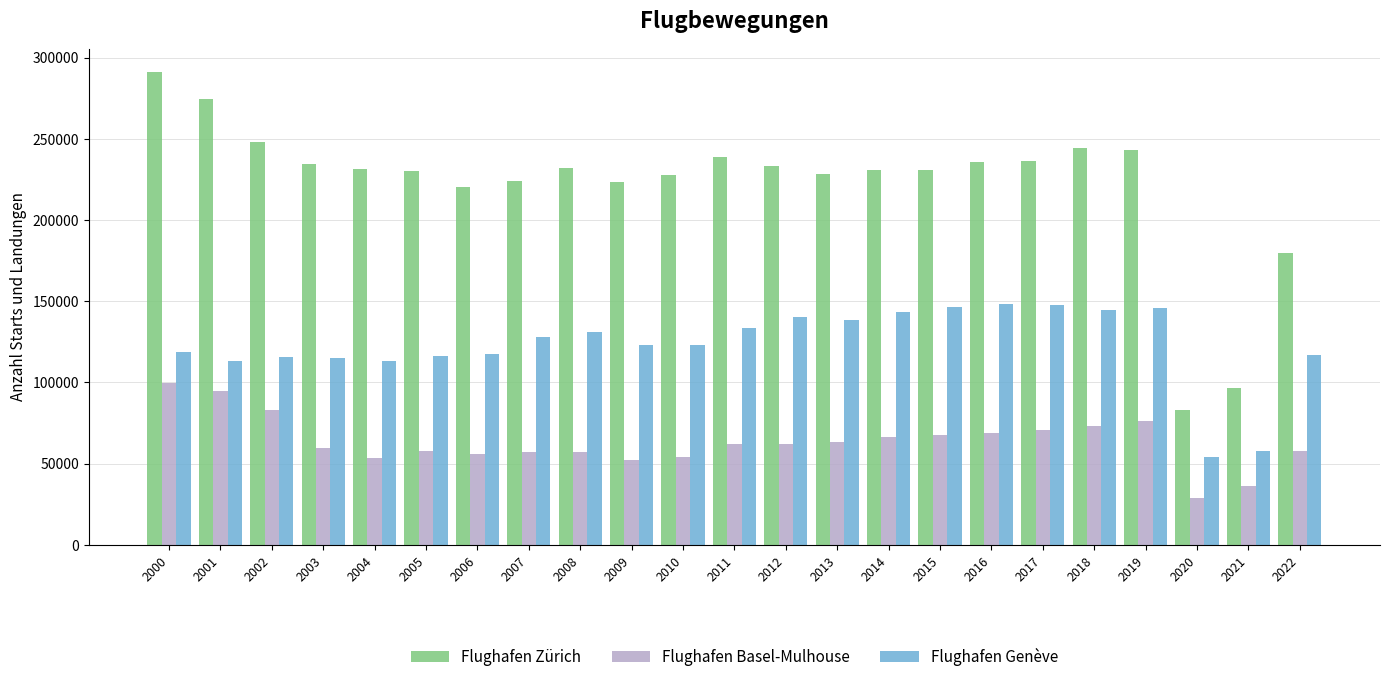

How many data points does each series have?

23